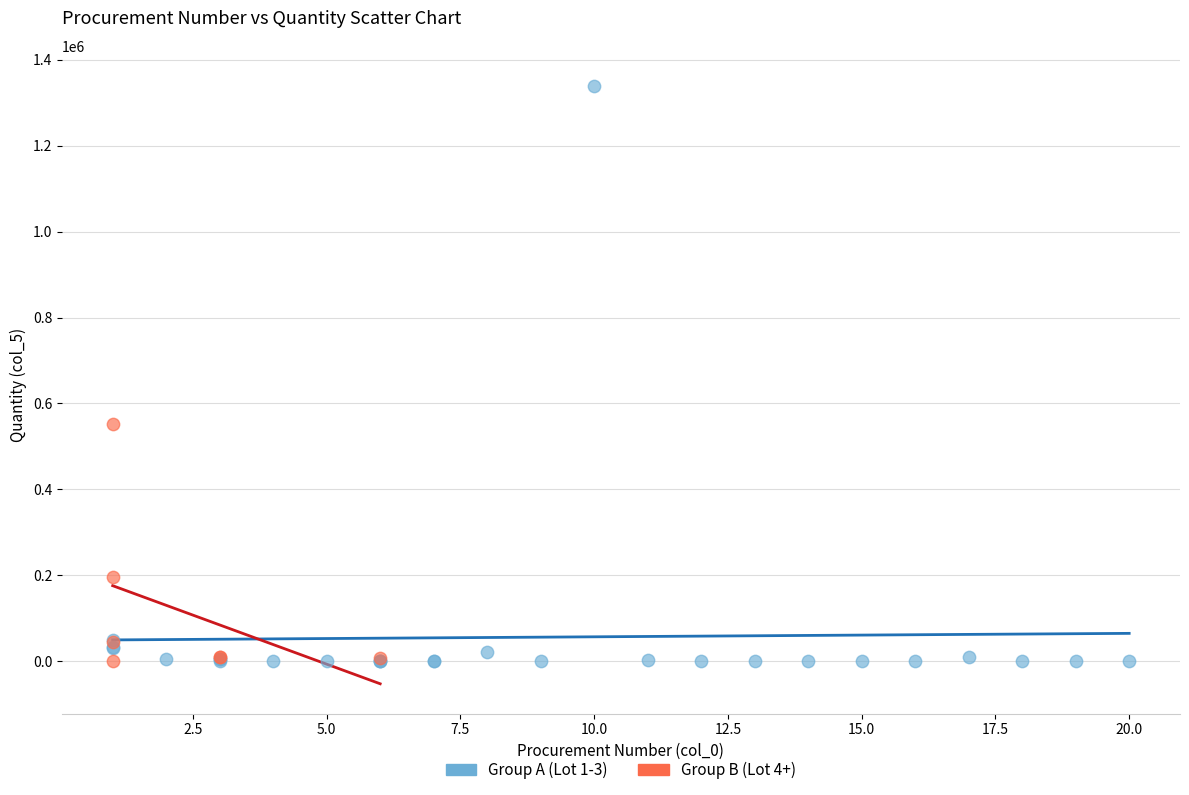

Which series contains the highest Y value?

Group A (Lot 1-3)